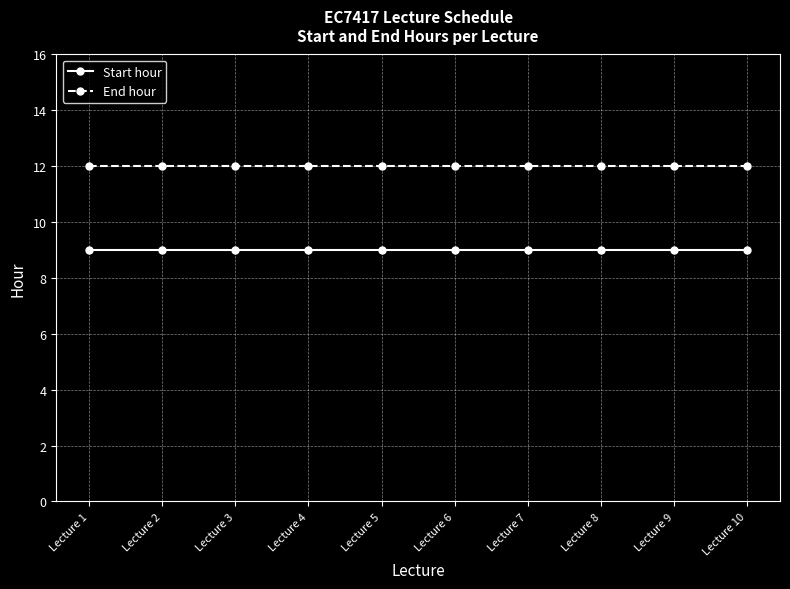

What is the sum of all End hour values?

120